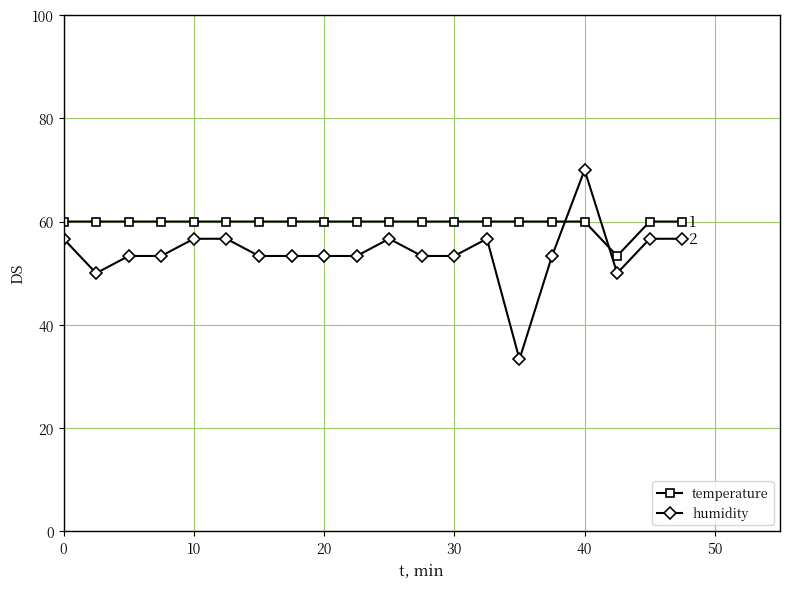

Which series has the widest spread of values?

humidity